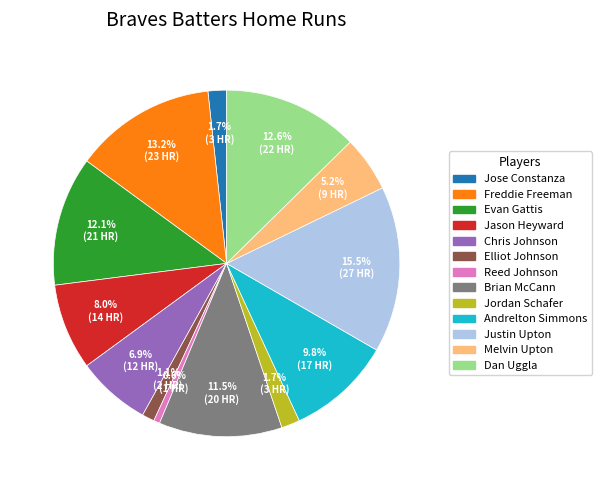

Which slice is the largest?

Justin Upton